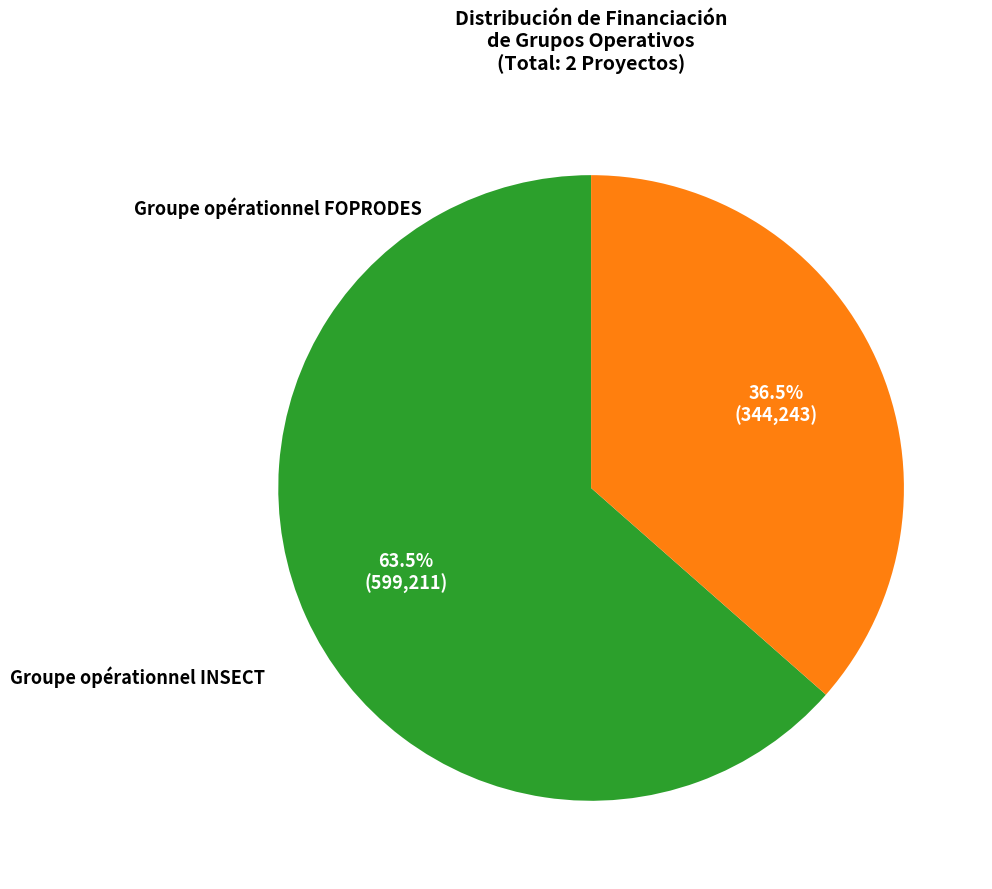

Combined, what portion of the pie is Groupe opérationnel FOPRODES and Groupe opérationnel INSECT?

100.0%